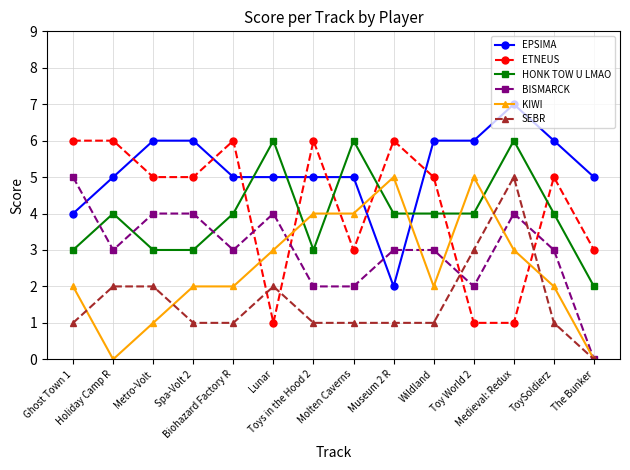

Reading left to right, extract all data points from this chart.

EPSIMA: 4	5	6	6	5	5	5	5	2	6	6	7	6	5
ETNEUS: 6	6	5	5	6	1	6	3	6	5	1	1	5	3
HONK TOW U LMAO: 3	4	3	3	4	6	3	6	4	4	4	6	4	2
BISMARCK: 5	3	4	4	3	4	2	2	3	3	2	4	3	0
KIWI: 2	0	1	2	2	3	4	4	5	2	5	3	2	0
SEBR: 1	2	2	1	1	2	1	1	1	1	3	5	1	0